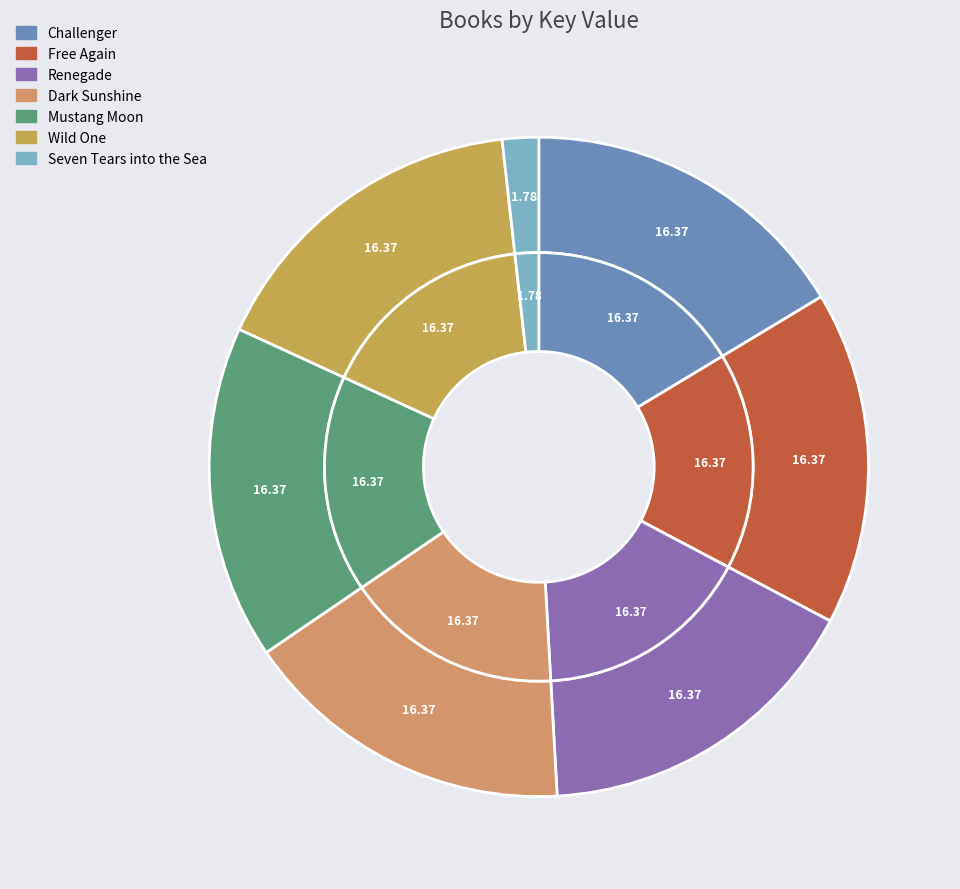

To the nearest percent, what is the difference between the largest and smallest slice percentages?

15%